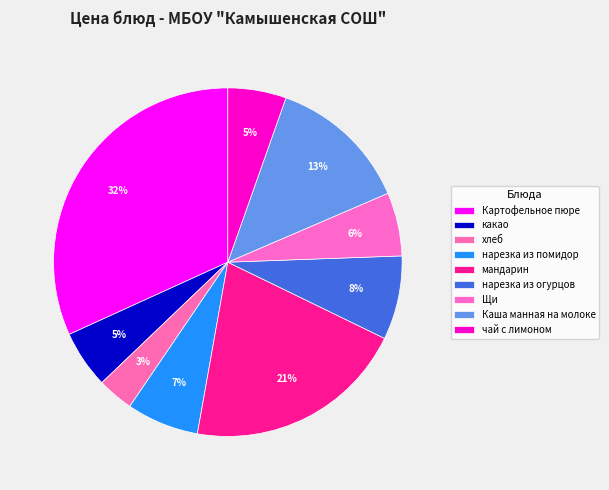

How many segments does this pie chart have?

9